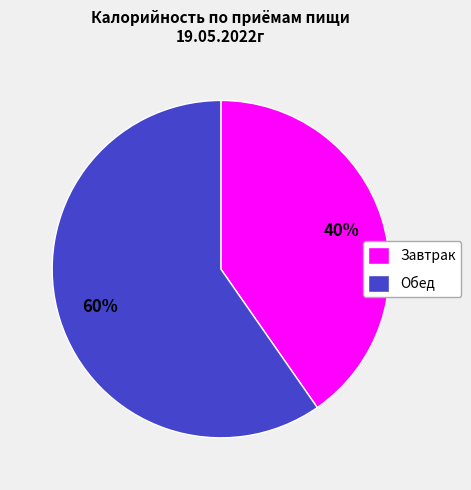

Combined, do Завтрак and Обед account for over 50%?

Yes